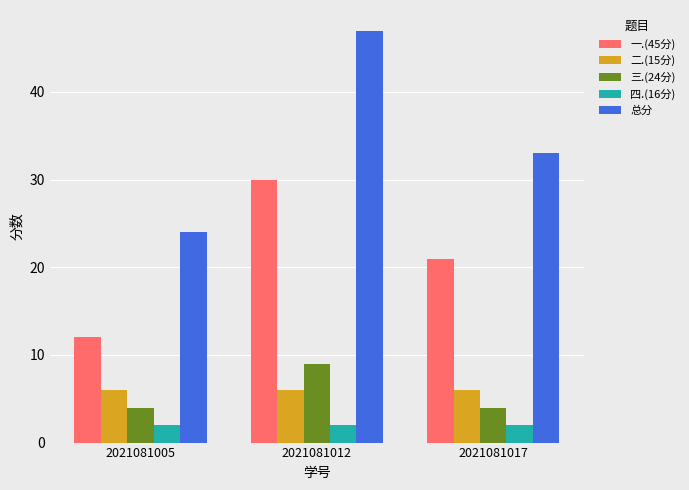

What is the greatest value displayed?

47